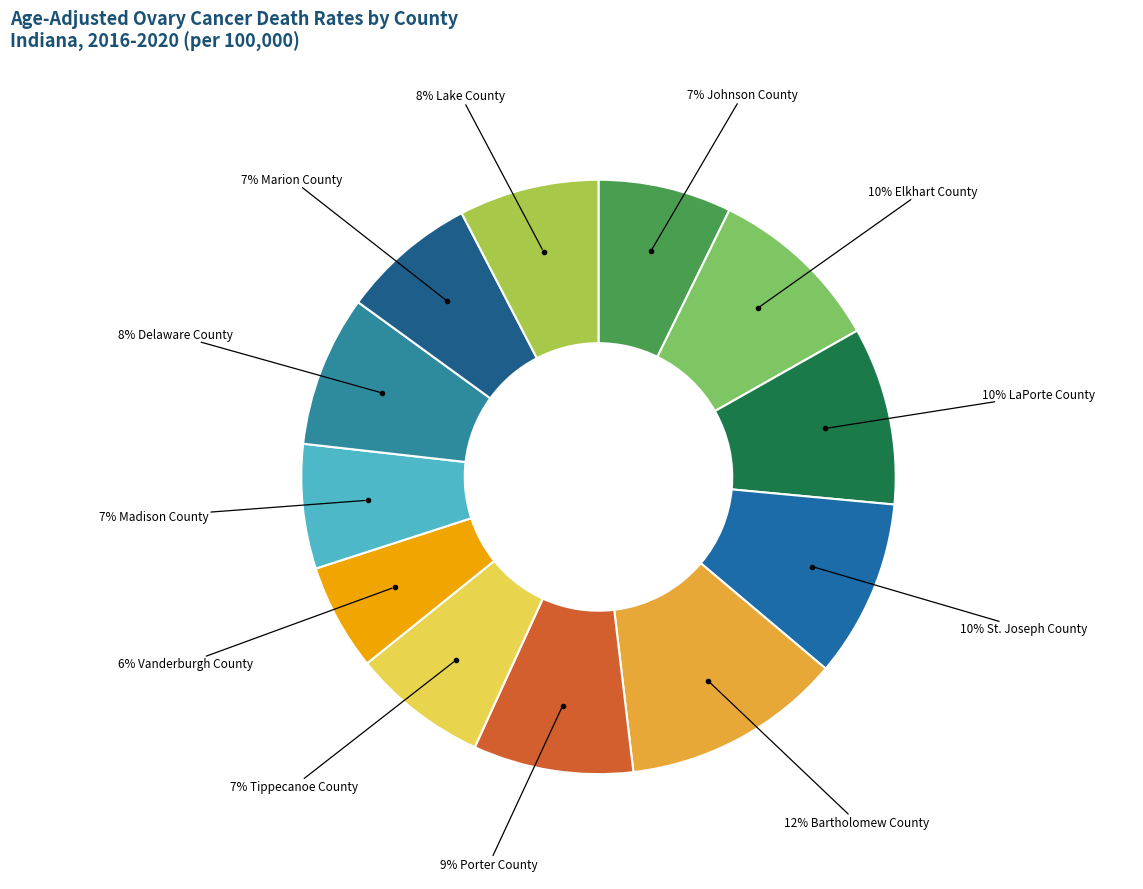

How many slices are in this pie chart?

12